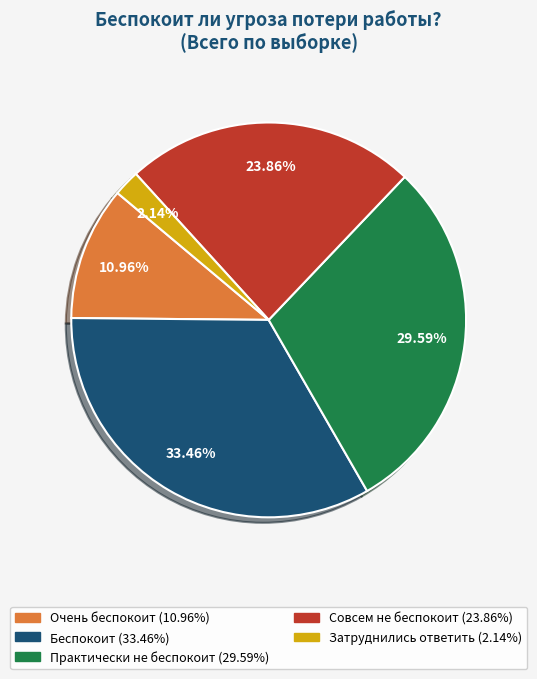

Count the number of slices in the pie.

5